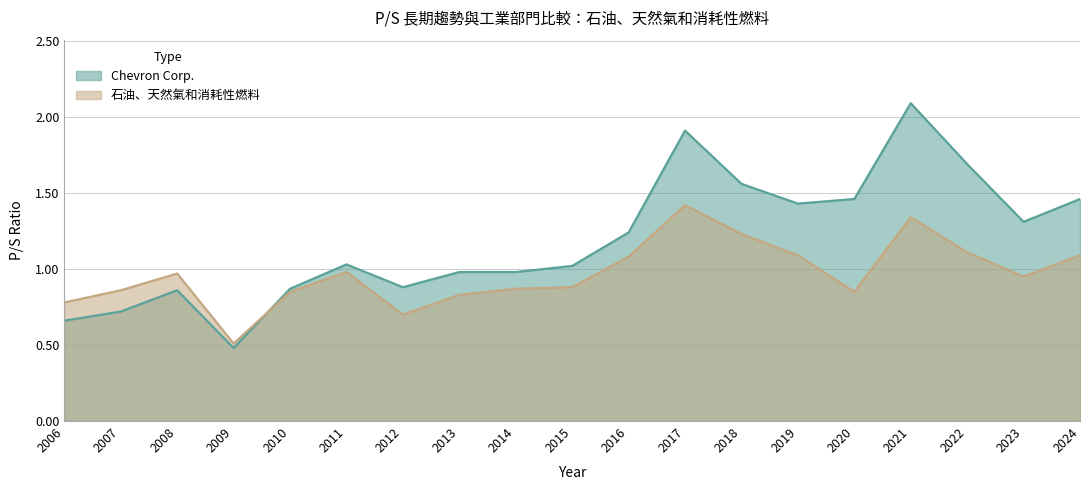

List the labels in order of Chevron Corp. value, largest first.

2021, 2017, 2022, 2018, 2020, 2024, 2019, 2023, 2016, 2011, 2015, 2013, 2014, 2012, 2010, 2008, 2007, 2006, 2009